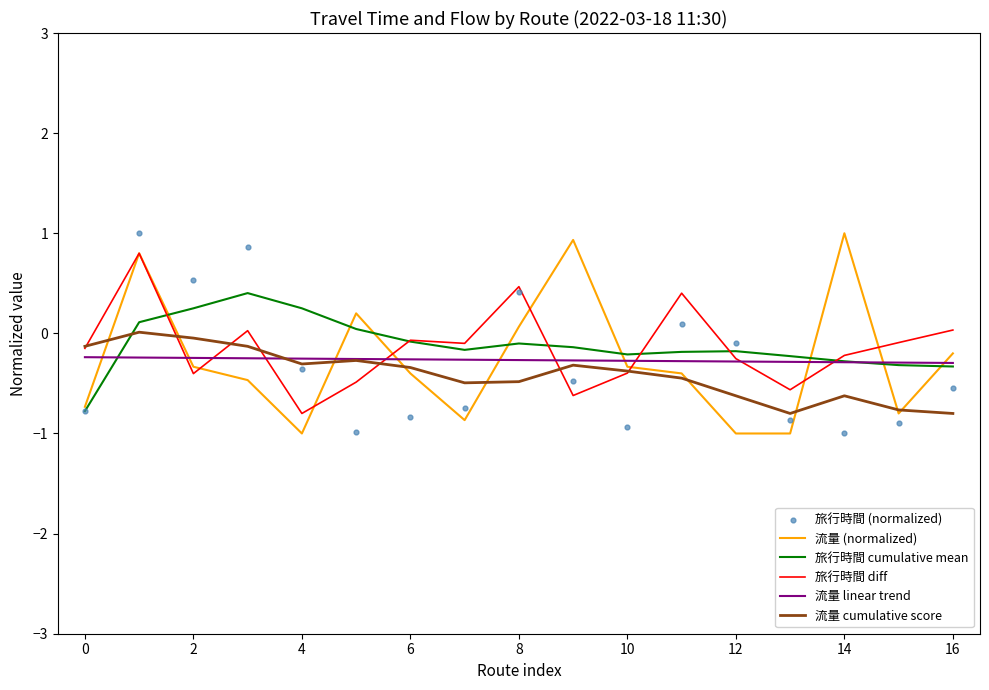

Which series reaches the maximum Y coordinate?

流量 (normalized)